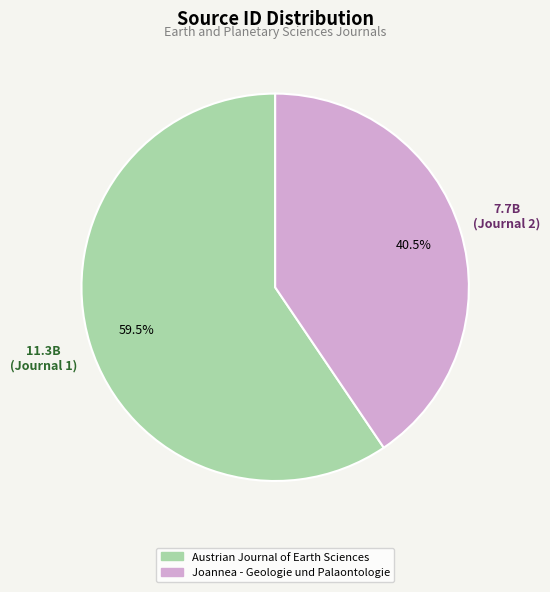

Which has a higher value, Austrian Journal of Earth Sciences or Joannea - Geologie und Palaontologie?

Austrian Journal of Earth Sciences